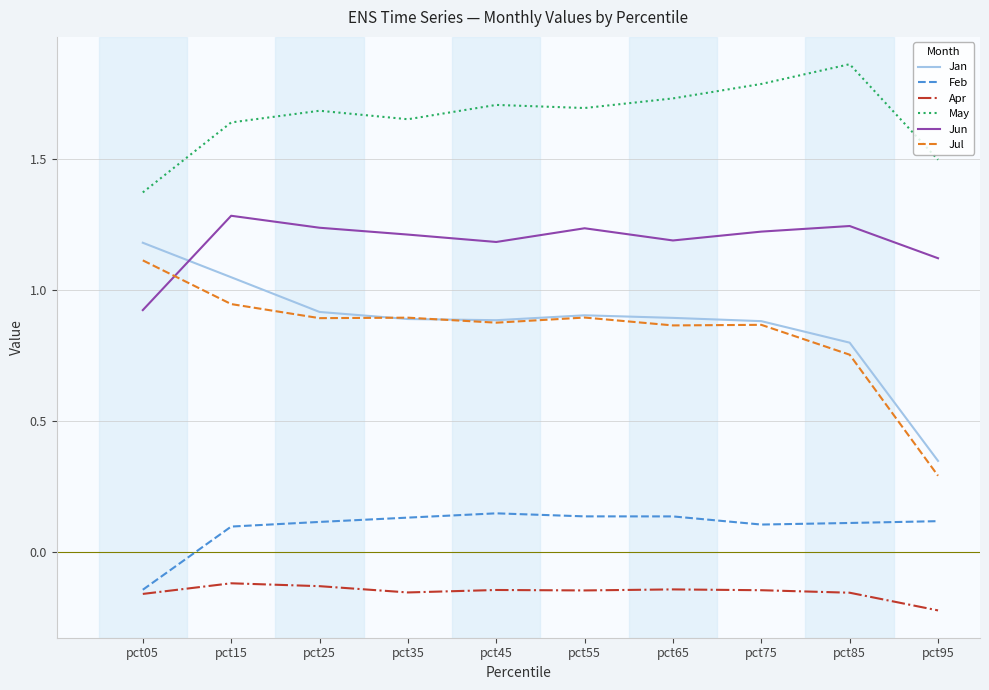

Which category has the highest value in the Jun series?

pct15